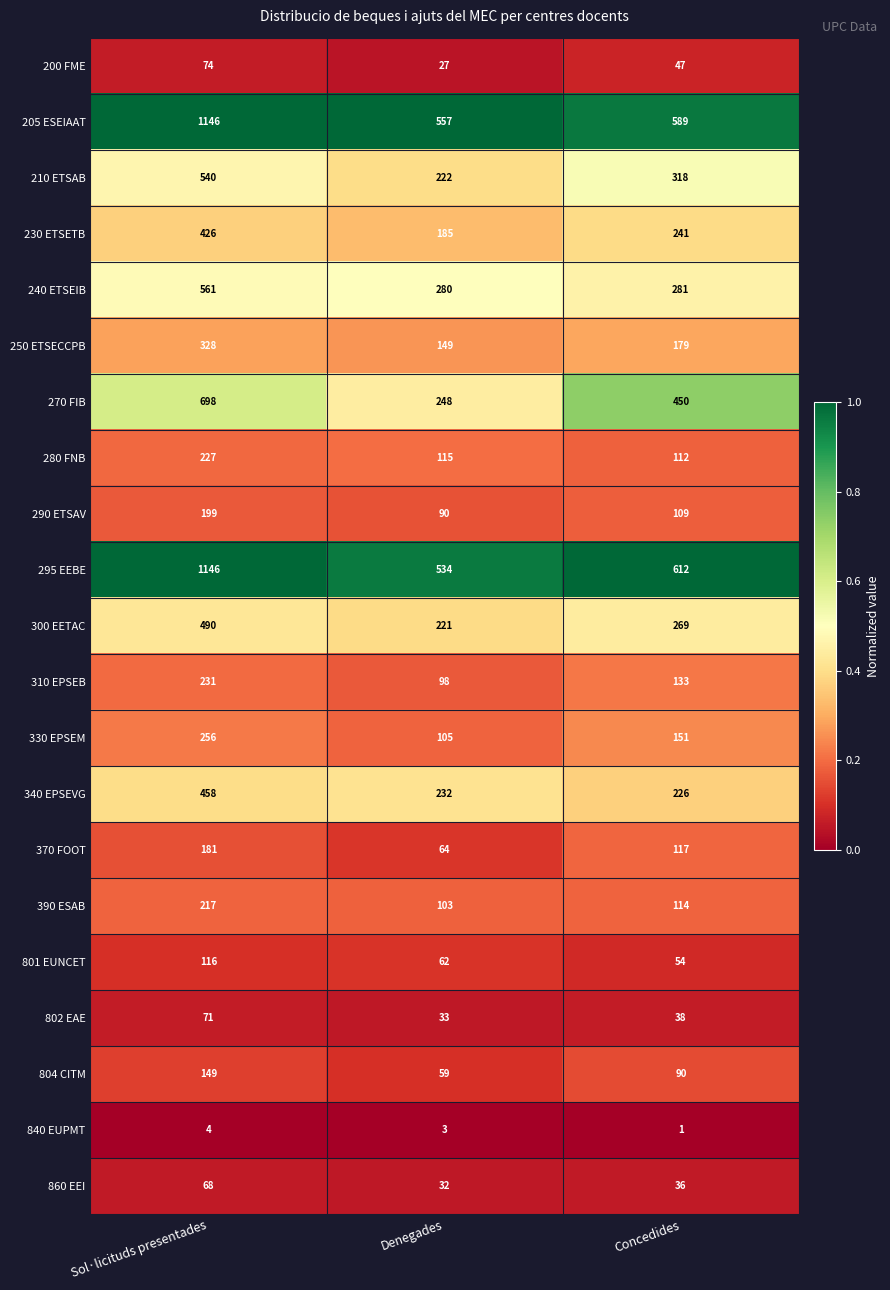

Count the number of data series in this chart.

21